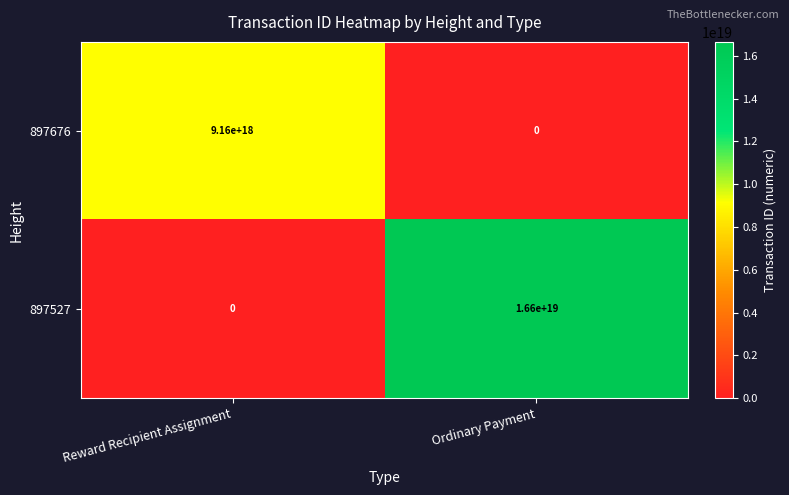

Between Reward Recipient Assignment and Ordinary Payment, which series saw the biggest shift?

897527